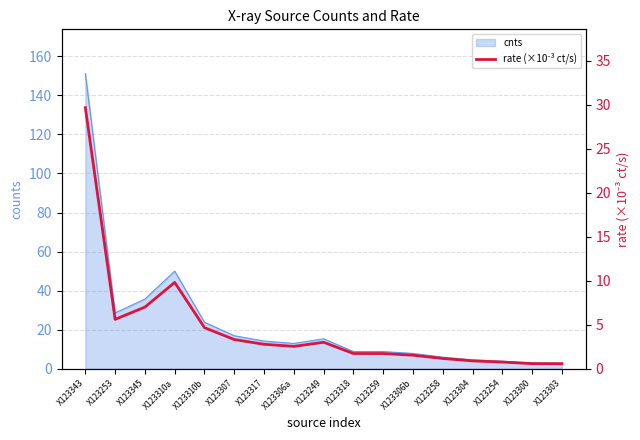

List the labels in order of value, smallest first.

X123303, X123300, X123254, X123304, X123258, X123306b, X123259, X123318, X123306a, X123317, X123249, X123307, X123310b, X123253, X123345, X123310a, X123343